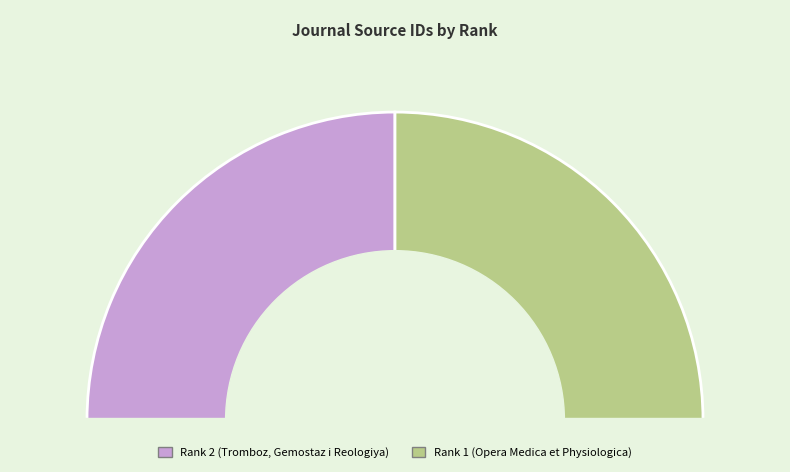

Rank the categories by value from lowest to highest.

Opera Medica et Physiologica, Tromboz, Gemostaz i Reologiya